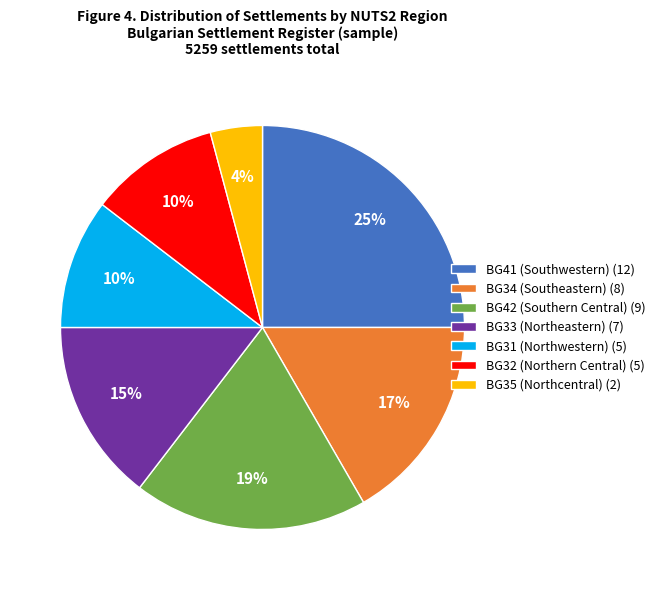

Which has a higher value, BG33 (Northeastern) (7) or BG42 (Southern Central) (9)?

BG42 (Southern Central) (9)